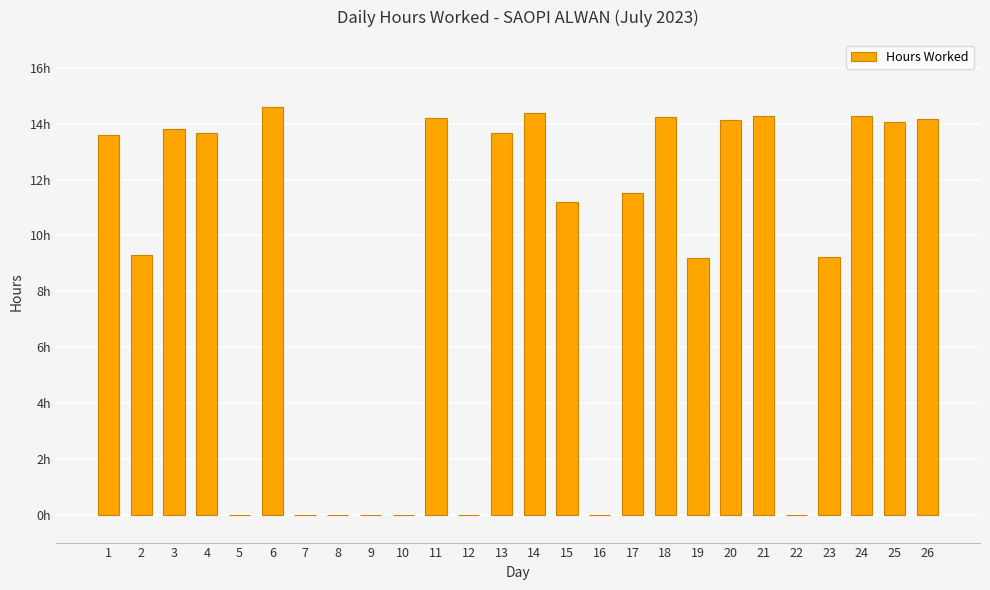

Are the bars horizontal?

No